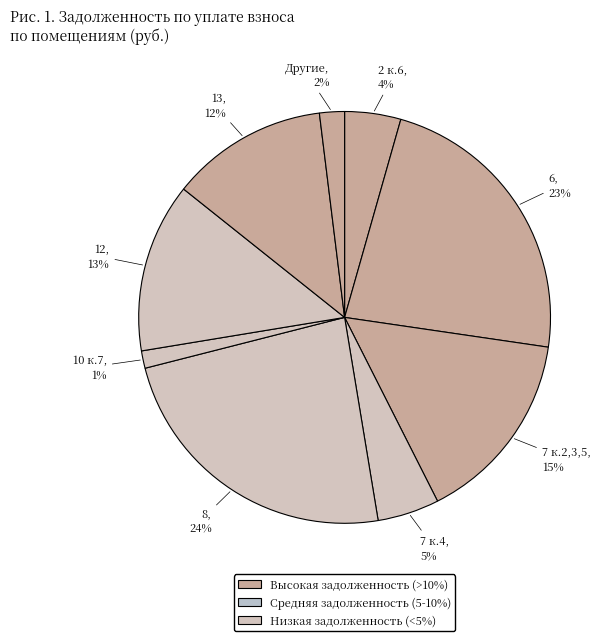

How many segments does this pie chart have?

9